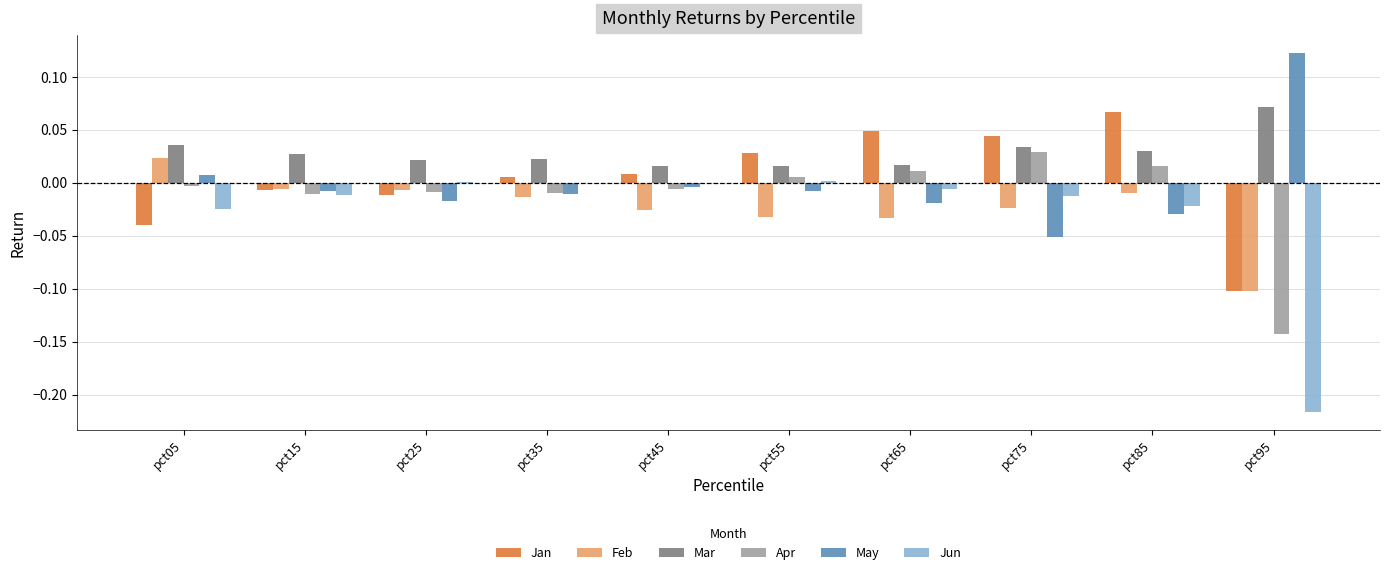

Are the bars grouped side by side (vs. stacked)?

Yes